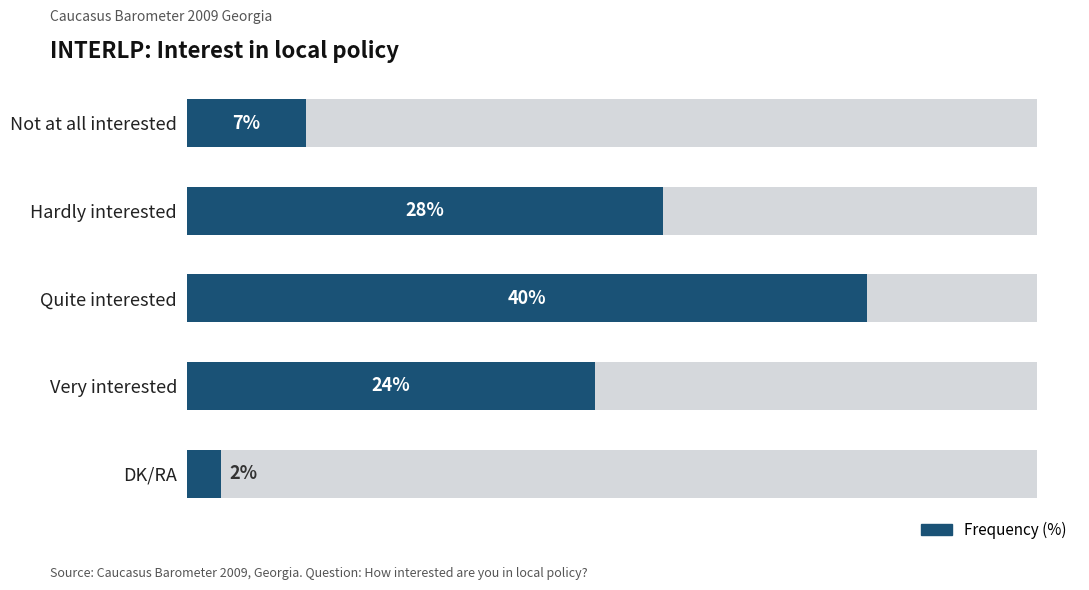

What is the change in value from Hardly interested to DK/RA?

-26